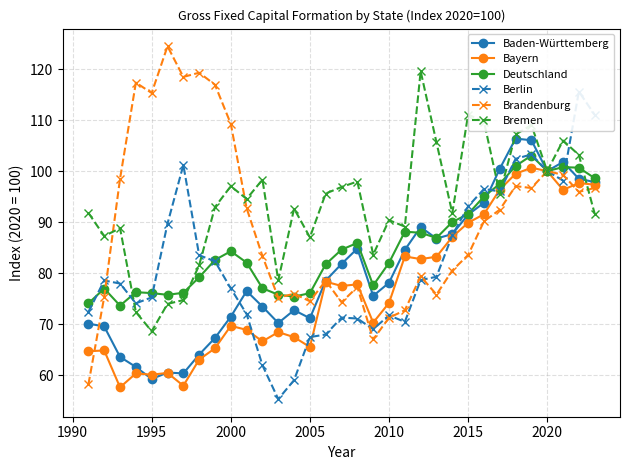

True or false: Berlin and Bayern intersect in this chart.

True